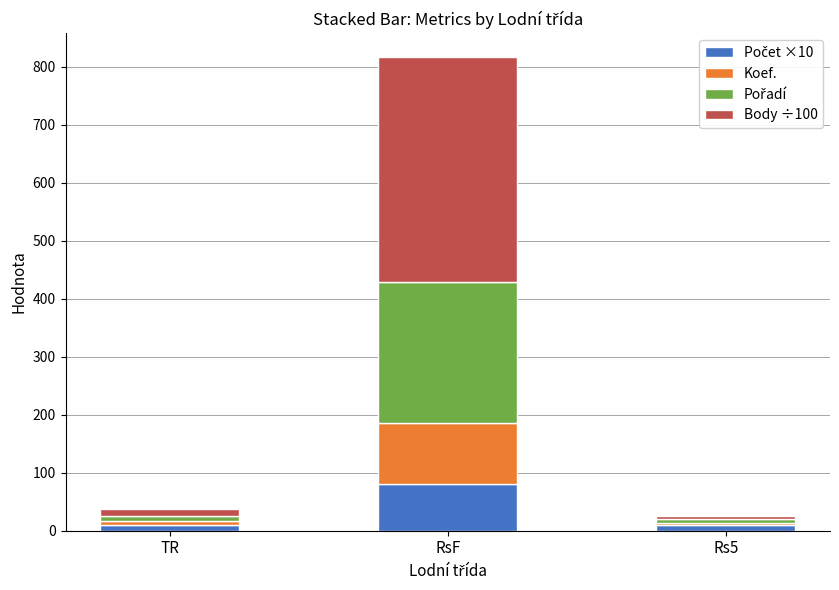

How many categories are shown in the chart?

3